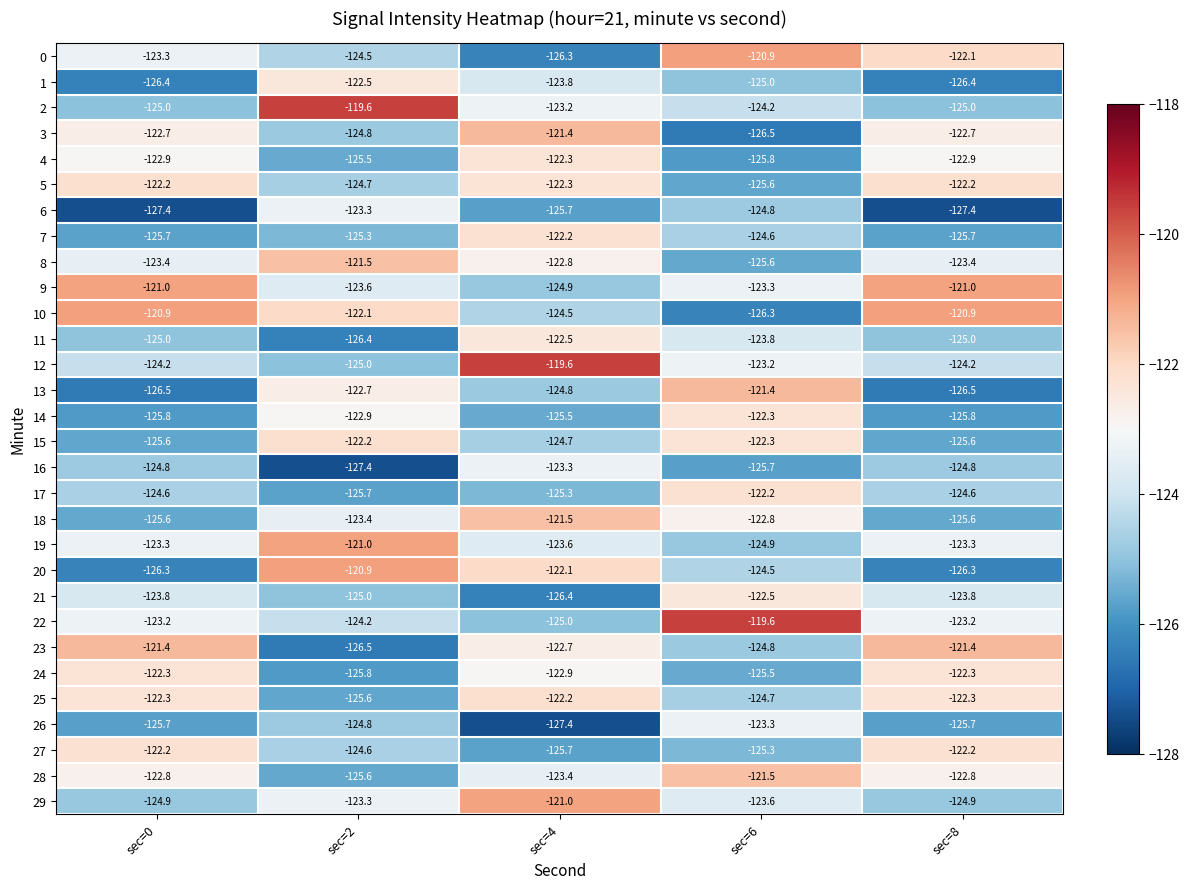

What is the spread (max minus min) of values at sec=6?

6.9